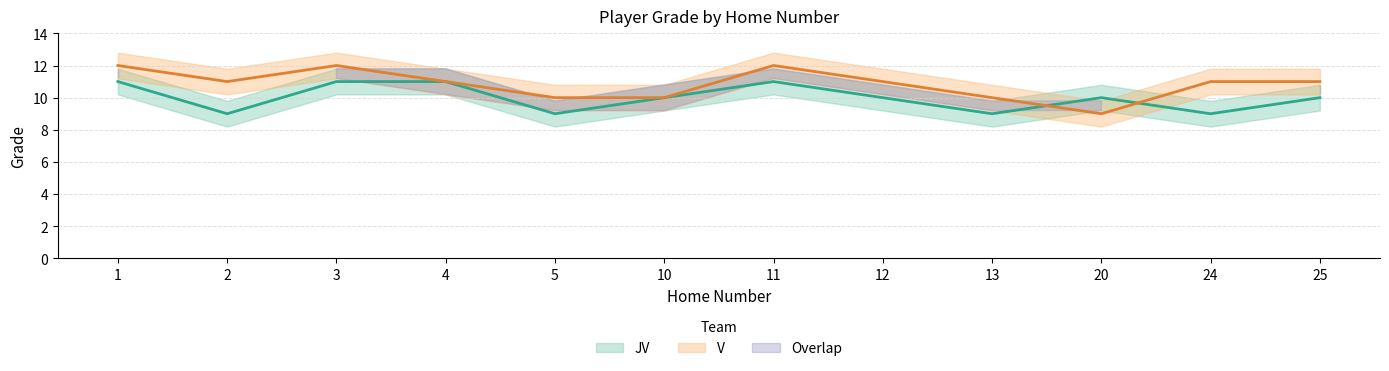

How many interior local valleys does the V series have?

2